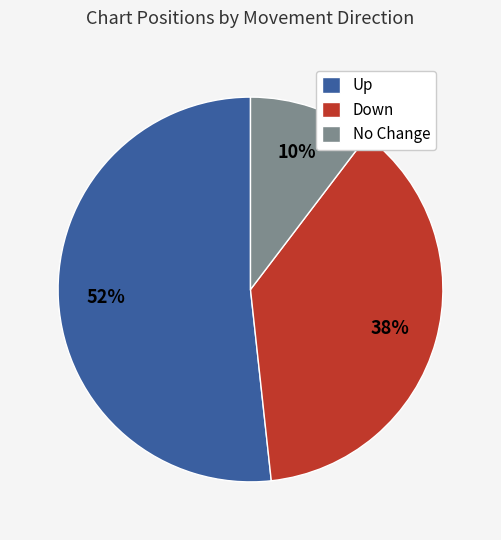

Is there a majority slice in this chart?

Yes